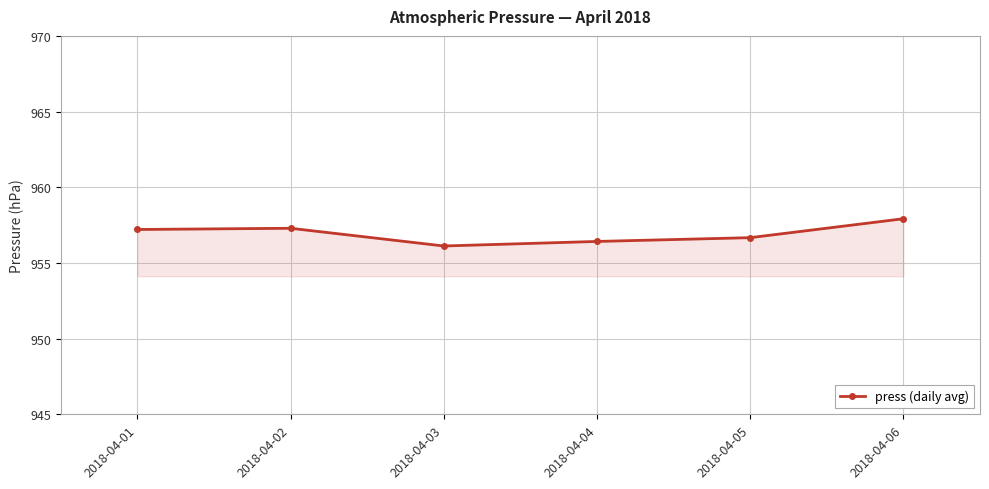

What is the sum of the values at 2018-04-01 and 2018-04-03?

1913.3